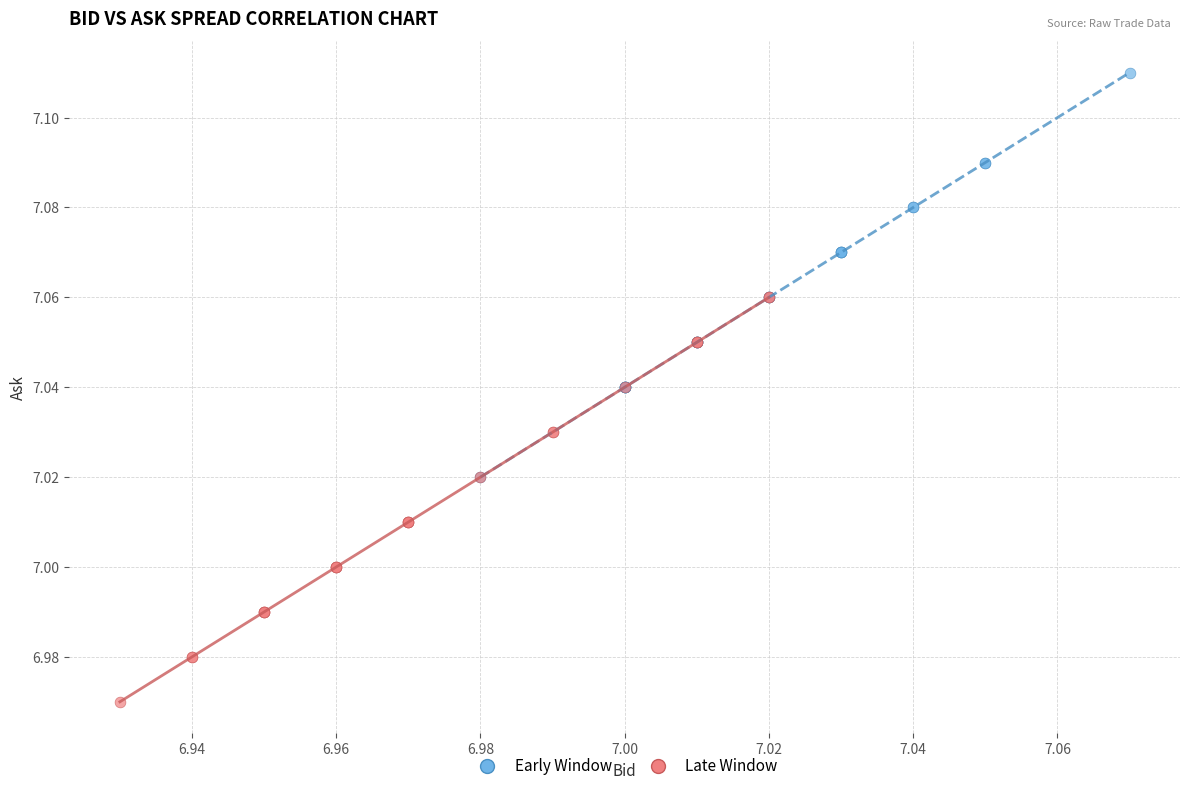

Which series contains the highest Y value?

Early Window